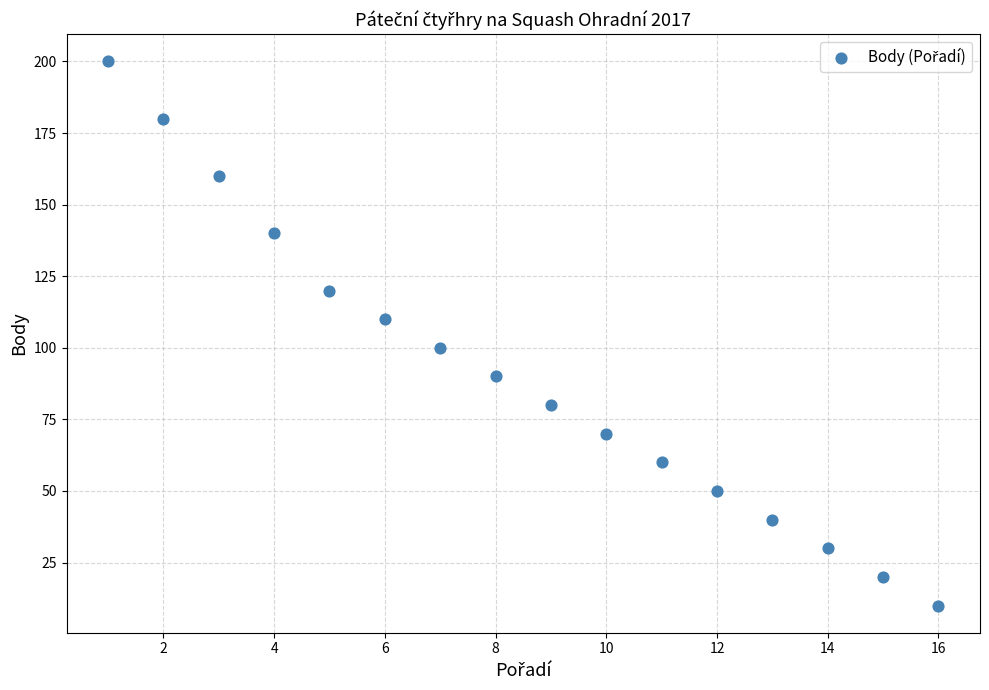

What is the range of X values (max minus min)?

15